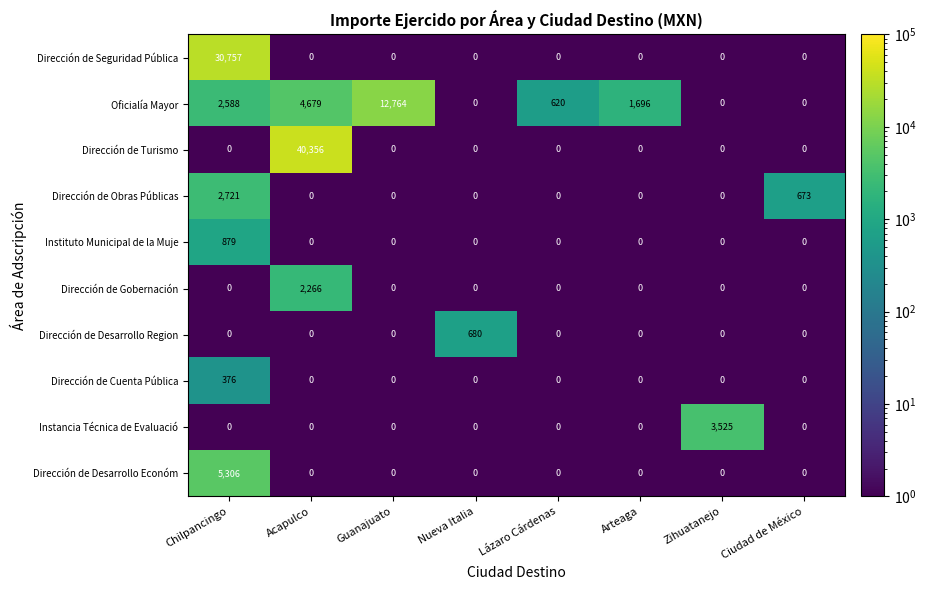

What is the difference between the maximum and minimum values in the Dirección de Obras Públicas series?

2721